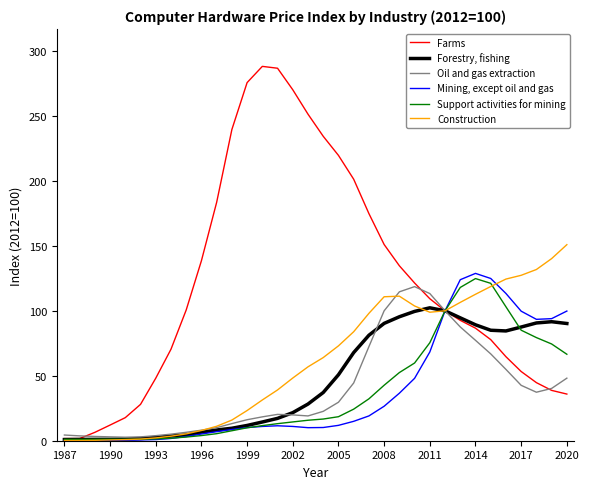

How many categories are shown in the chart?

34